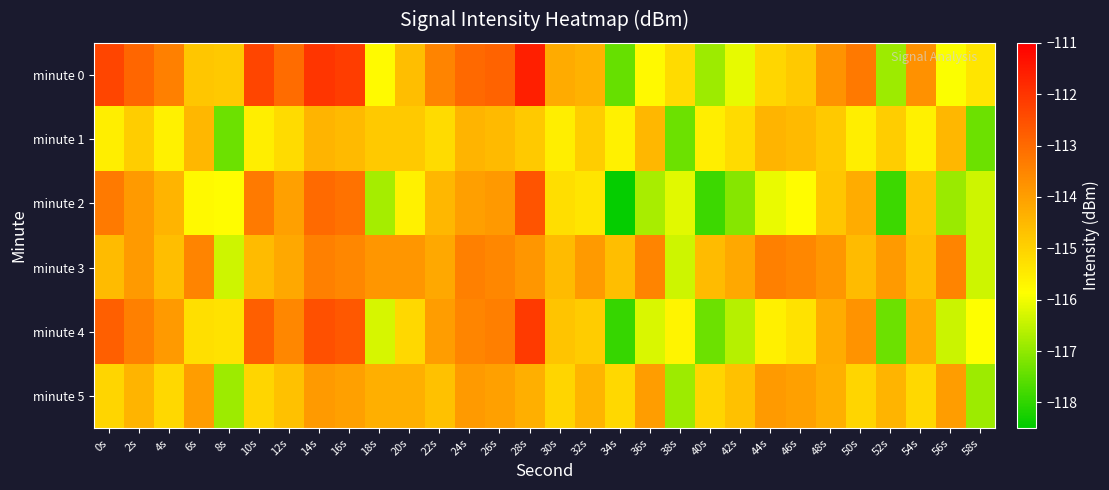

Rank the series by their maximum value, from highest to lowest.

minute 0, minute 4, minute 2, minute 3, minute 5, minute 1